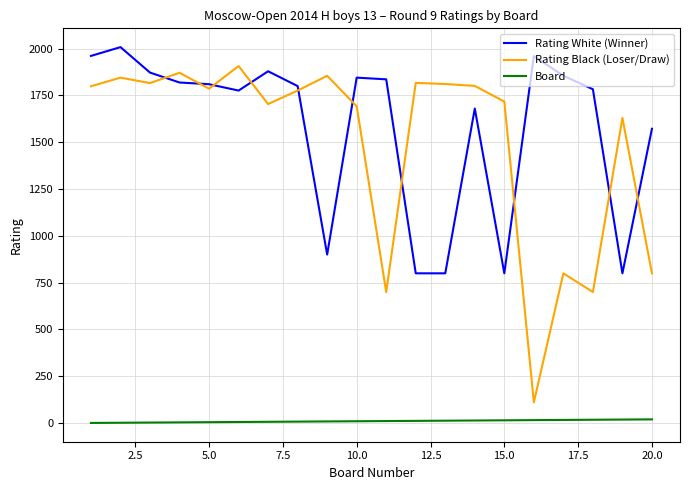

How many values in the Rating Black (Loser/Draw) series are below 1786?

10